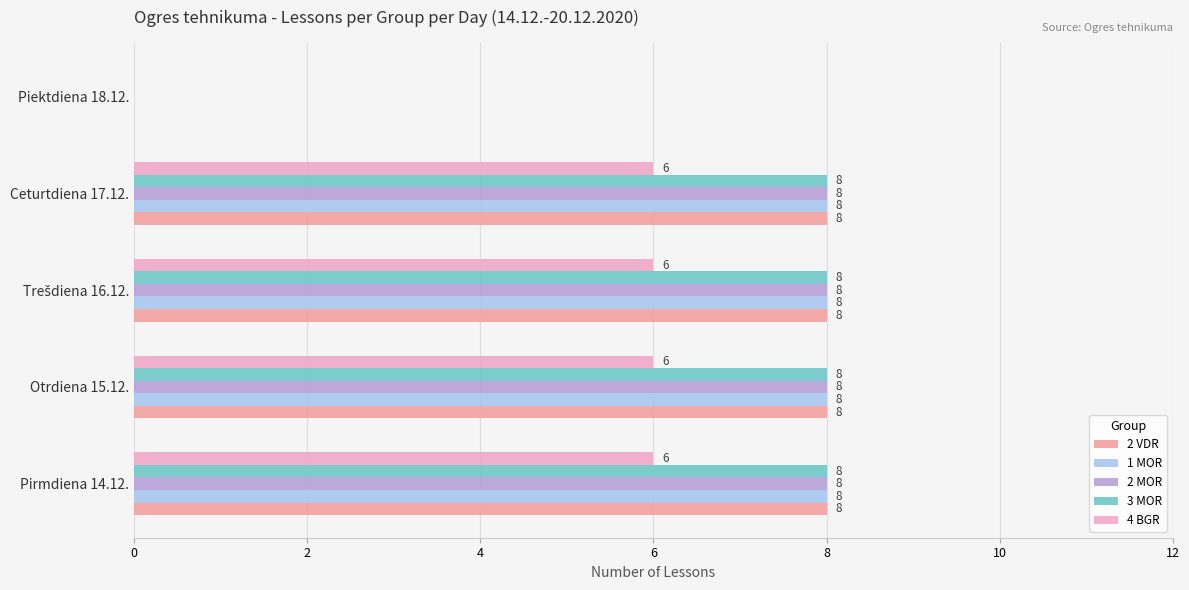

Is it true that 3 MOR equals 4 at Otrdiena 15.12.?

False